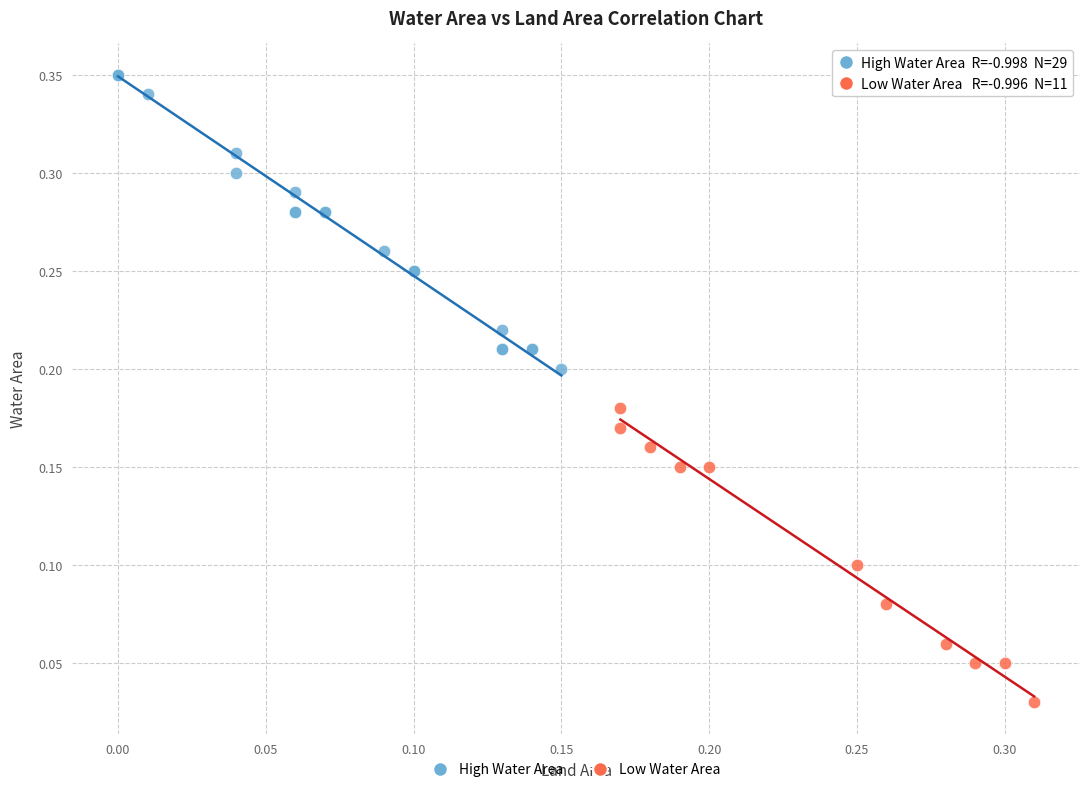

Which series contains the lowest Y value?

Low Water Area